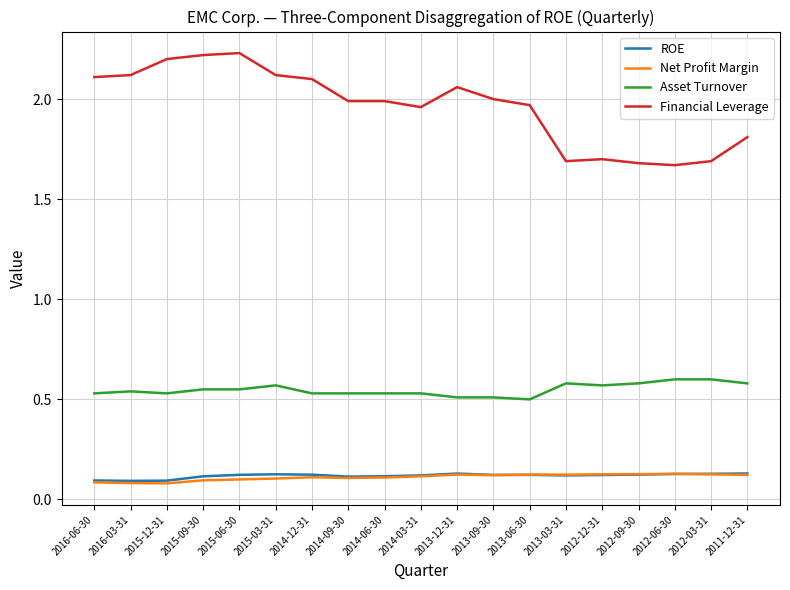

Which series changed the most between 2014-09-30 and 2012-09-30?

Financial Leverage